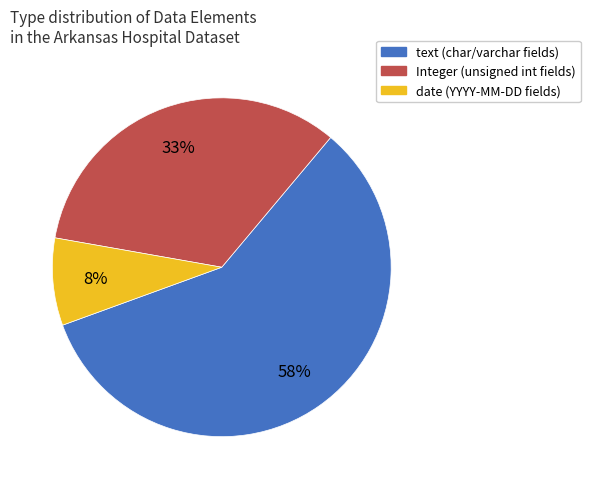

What percentage is the Integer slice, to the nearest percent?

33%